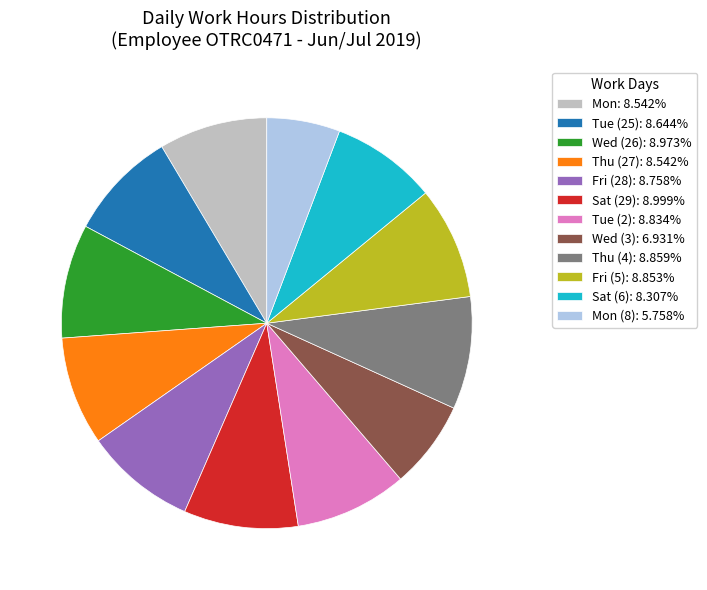

Do Tue (25): 8.644% and Thu (4): 8.859% together represent more than half of the pie?

No